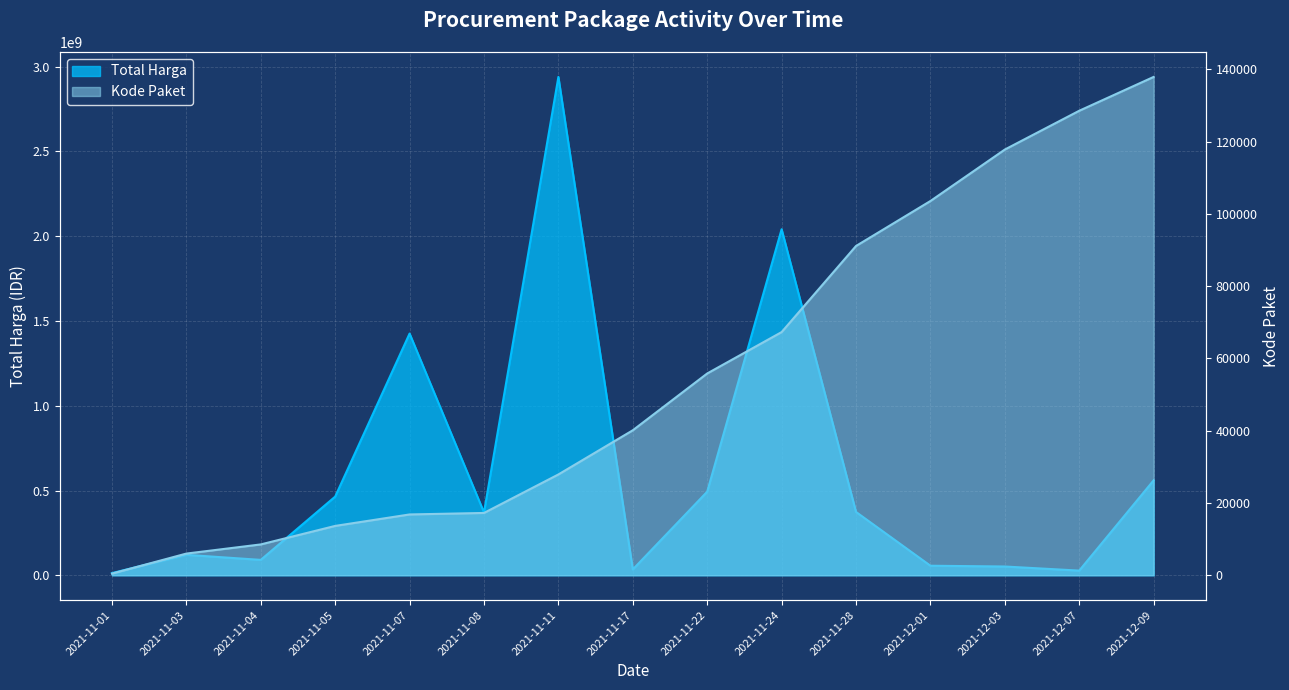

Read the Total Harga value at 2021-11-22.

493000000